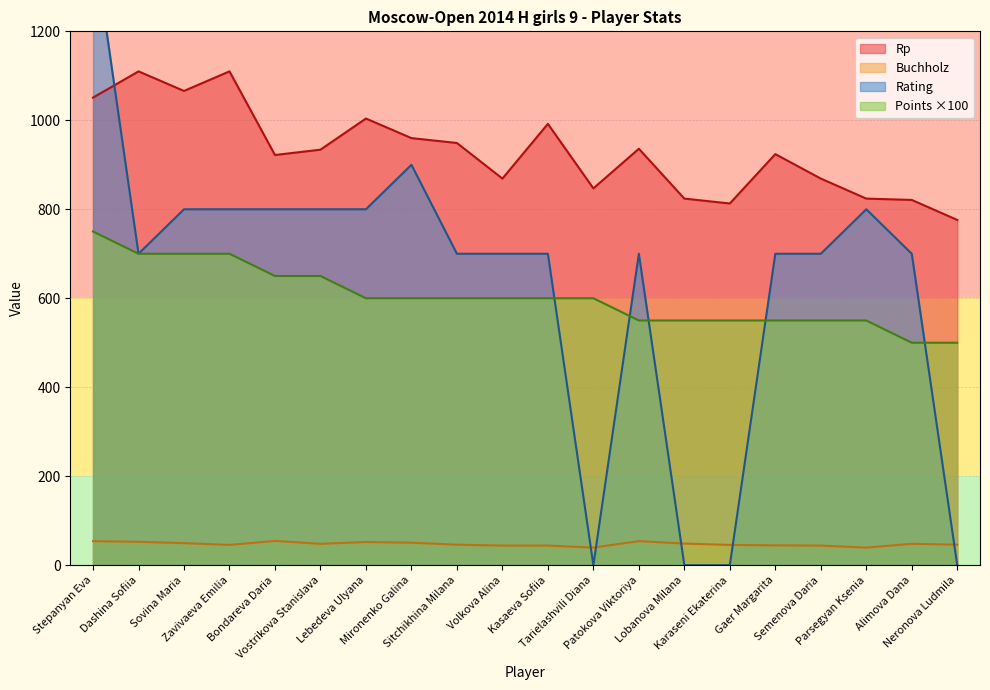

What is the difference between the maximum and minimum values in the Points series?

250.0